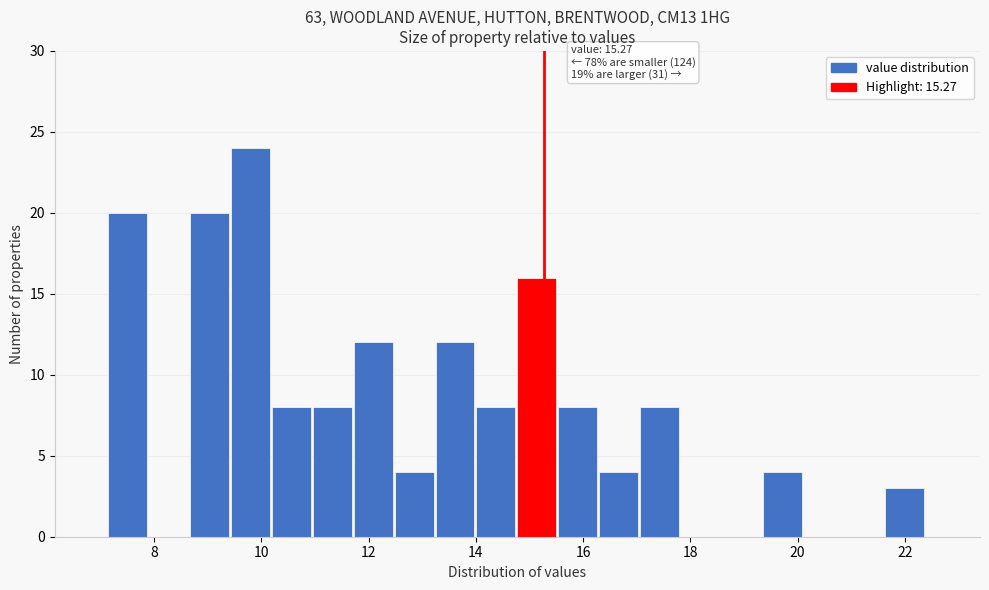

Around what value on the x-axis is the tallest bar? Give the approximate position of its centre, as read against the axis.

9.8